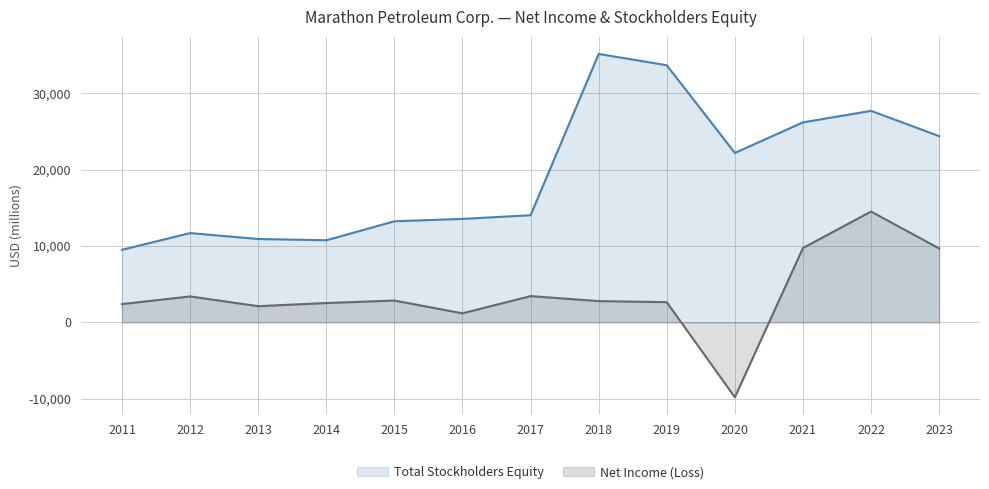

In Net Income (Loss), how many points are higher than both neighbors (excluding endpoints)?

4